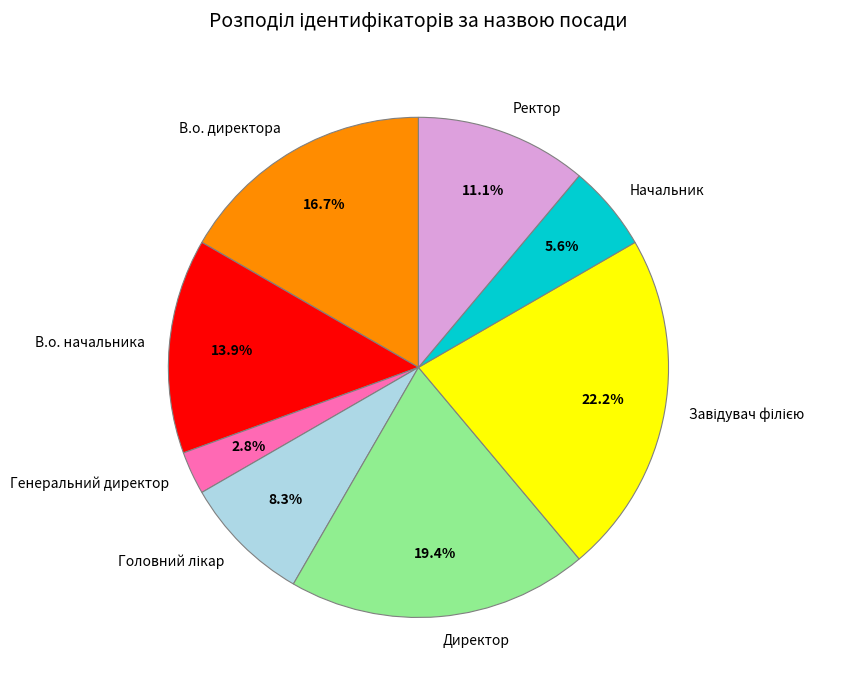

To the nearest percent, what percentage of the pie is В.о. начальника?

14%